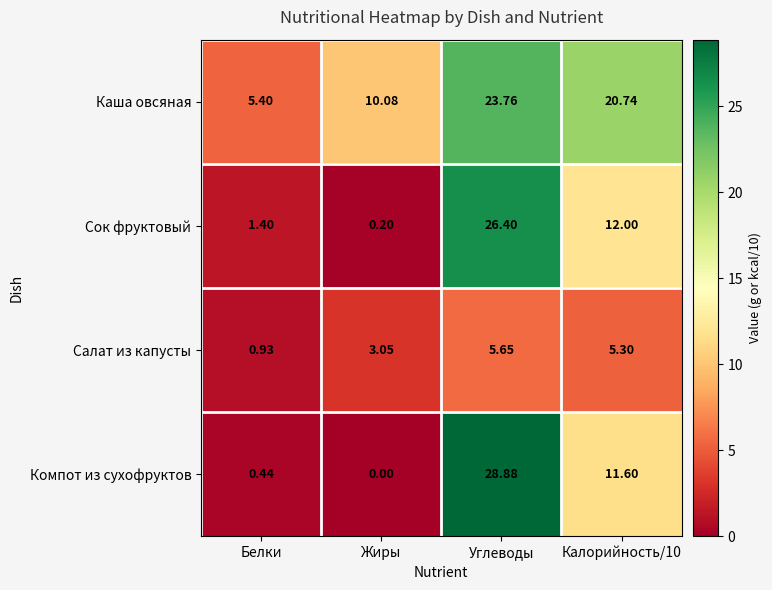

Which category has the lowest value in the Сок фруктовый series?

Жиры